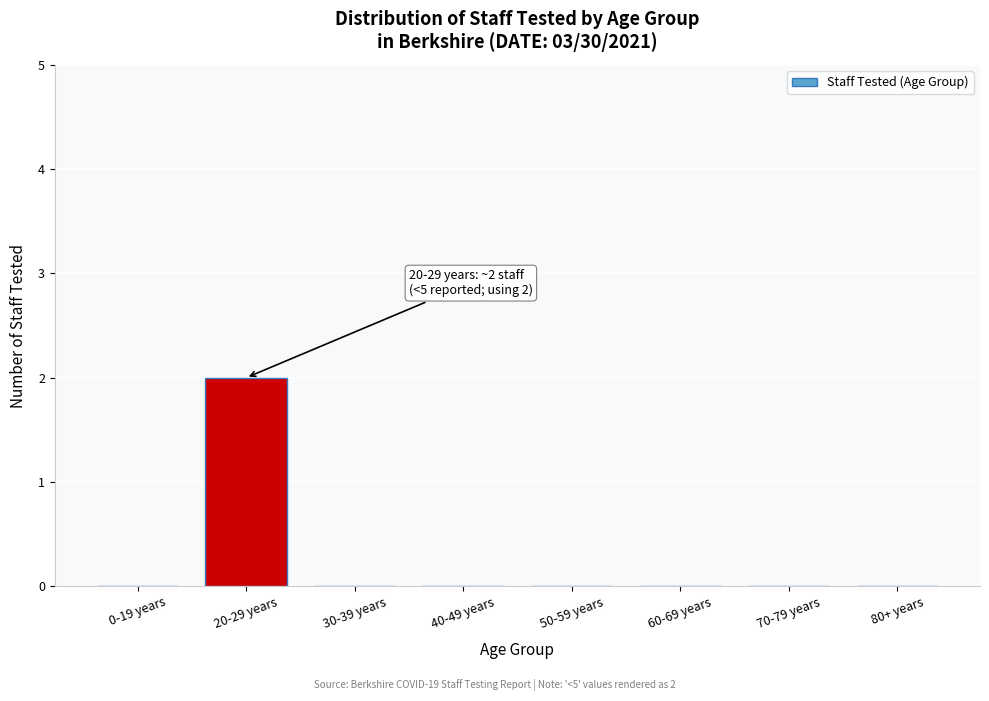

Reading left to right, what are all the values shown in this chart?

0-19 years=0	20-29 years=2	30-39 years=0	40-49 years=0	50-59 years=0	60-69 years=0	70-79 years=0	80+ years=0